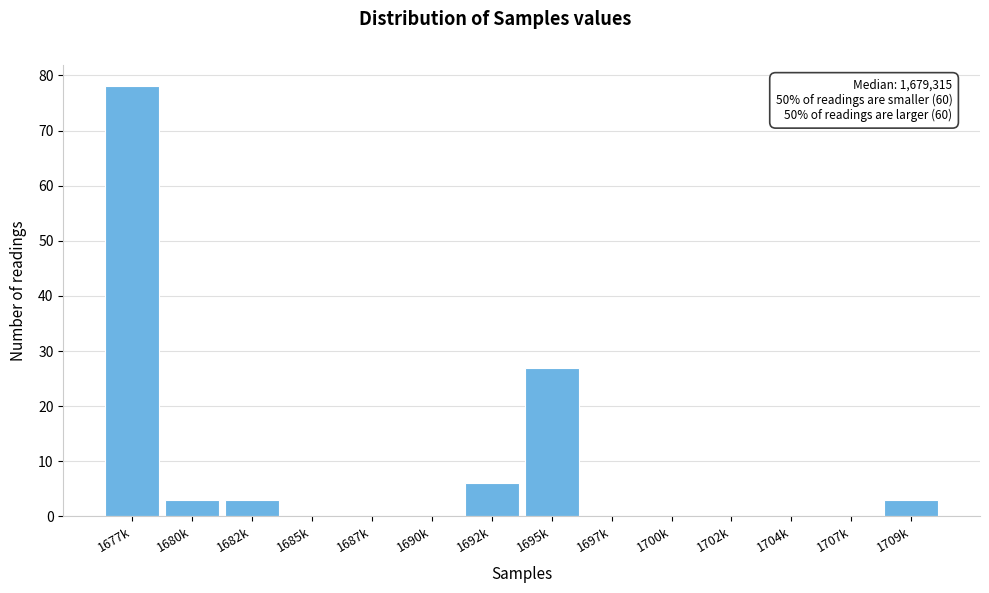

Reading left to right, what are all the values shown in this chart?

1677k=78	1680k=3	1682k=3	1685k=0	1687k=0	1690k=0	1692k=6	1695k=27	1697k=0	1700k=0	1702k=0	1704k=0	1707k=0	1709k=3